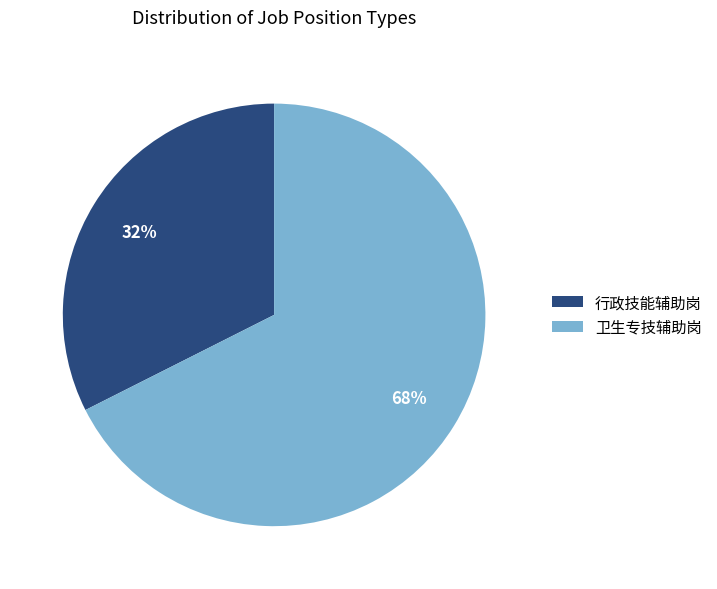

To the nearest percent, what percentage of the pie is 卫生专技辅助岗?

68%